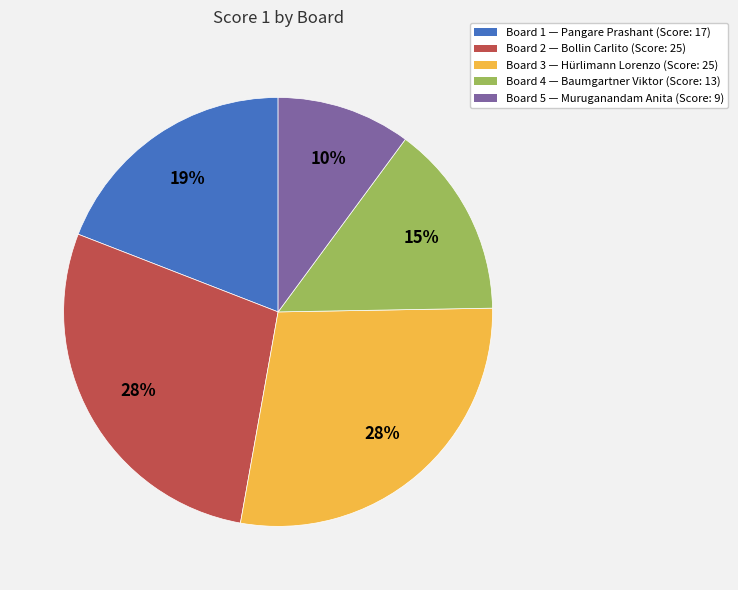

True or false: Board 1 accounts for 19% of the total.

True